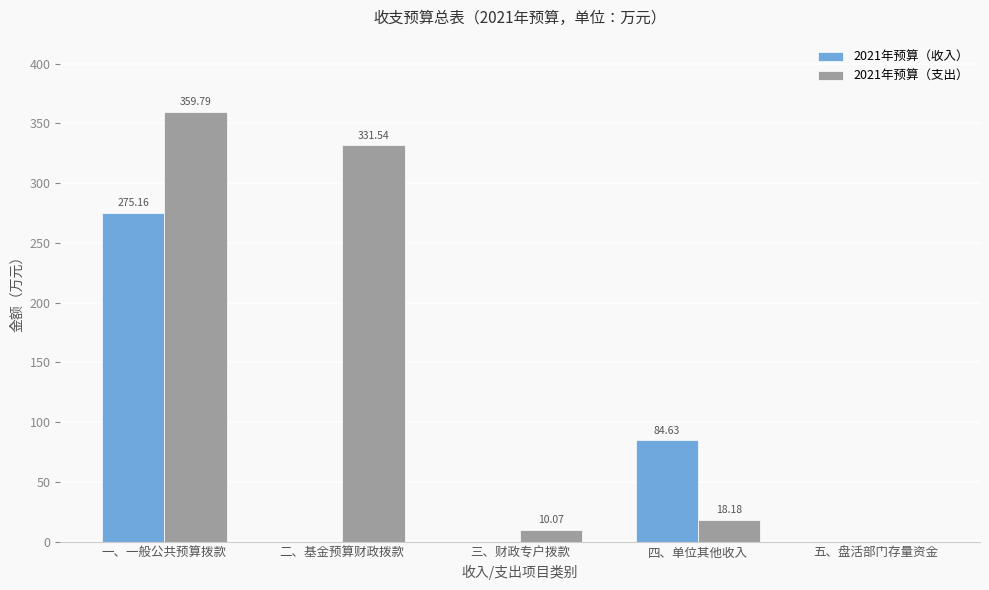

Is it true that 2021年预算（收入） equals 0.0 at 五、盘活部门存量资金?

True